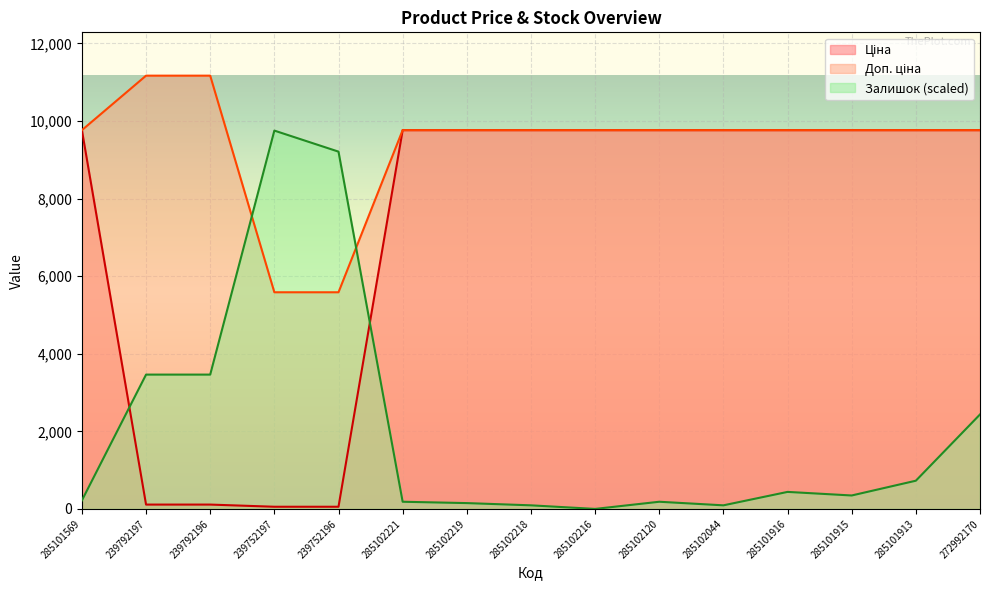

Reading left to right, list all the values displayed in this chart.

Ціна: 285101569=9764.4	239792197=111.7	239792196=111.7	239752197=55.9	239752196=55.9	285102221=9764.4	285102219=9764.4	285102218=9764.4	285102216=9764.4	285102120=9764.4	285102044=9764.4	285101916=9764.4	285101915=9764.4	285101913=9764.4	272992170=9764.4
Доп. ціна: 285101569=9764.4	239792197=11169.0	239792196=11169.0	239752197=5585.0	239752196=5585.0	285102221=9764.4	285102219=9764.4	285102218=9764.4	285102216=9764.4	285102120=9764.4	285102044=9764.4	285101916=9764.4	285101915=9764.4	285101913=9764.4	272992170=9764.4
Залишок: 285101569=219.3	239792197=3462.6	239792196=3462.6	239752197=9752.9	239752196=9210.4	285102221=184.7	285102219=150.0	285102218=92.3	285102216=0.0	285102120=184.7	285102044=92.3	285101916=438.6	285101915=346.3	285101913=727.1	272992170=2435.3